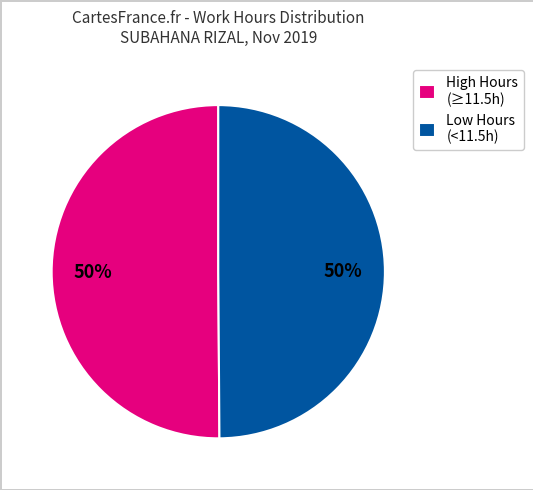

Count the number of slices in the pie.

2